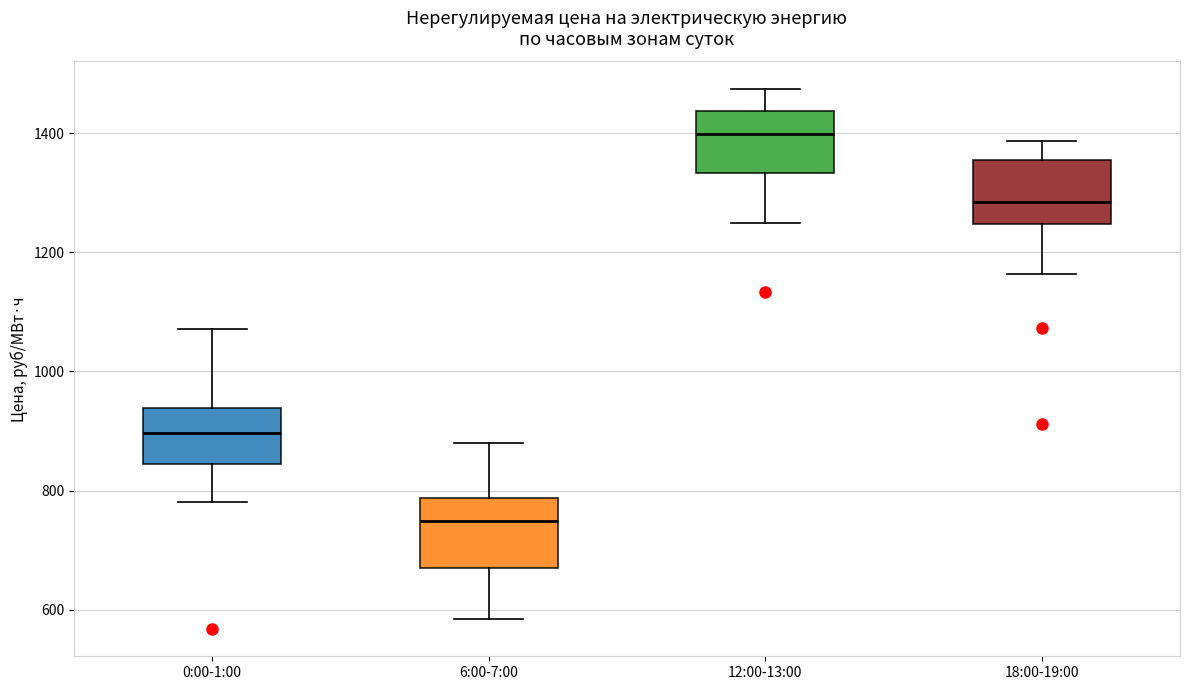

Reading left to right, transcribe this box plot: for each box, give where its median line is, the range the box spans, and where its two whiskers end, as read against the y-axis. The values are not printed on the chart, so give them approximately, as read against the axis.

0:00-1:00: median 900, box 840 to 940, whiskers 780 to 1080
6:00-7:00: median 740, box 680 to 780, whiskers 580 to 880
12:00-13:00: median 1400, box 1340 to 1440, whiskers 1240 to 1480
18:00-19:00: median 1280, box 1240 to 1360, whiskers 1160 to 1380